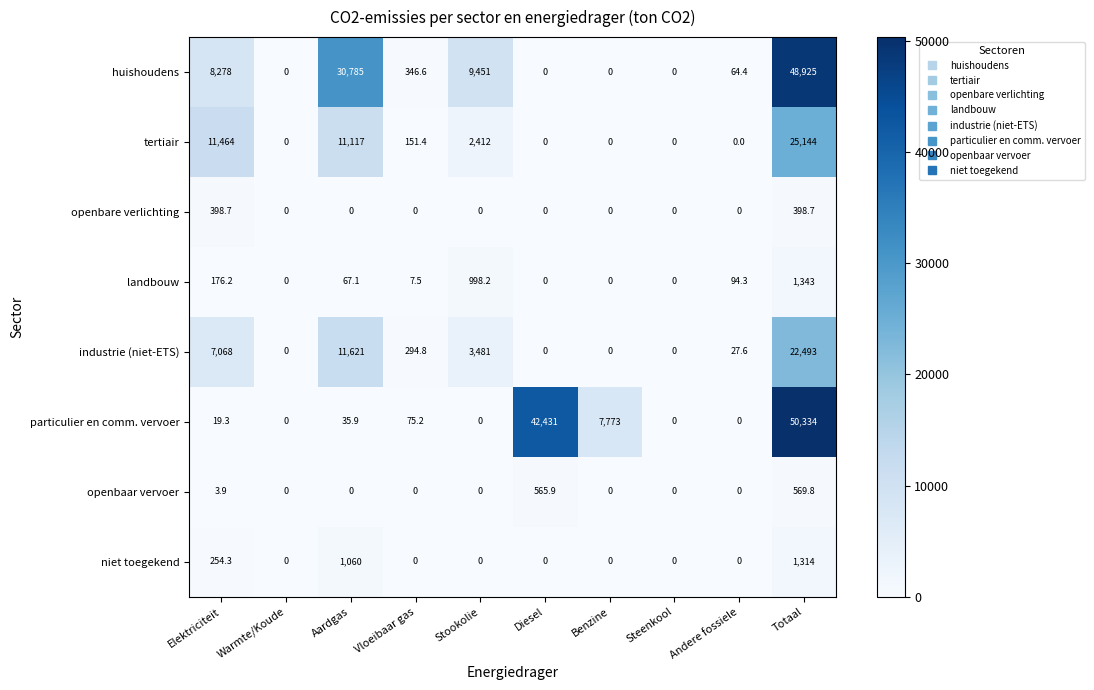

Which series has the widest spread of values?

particulier en comm. vervoer